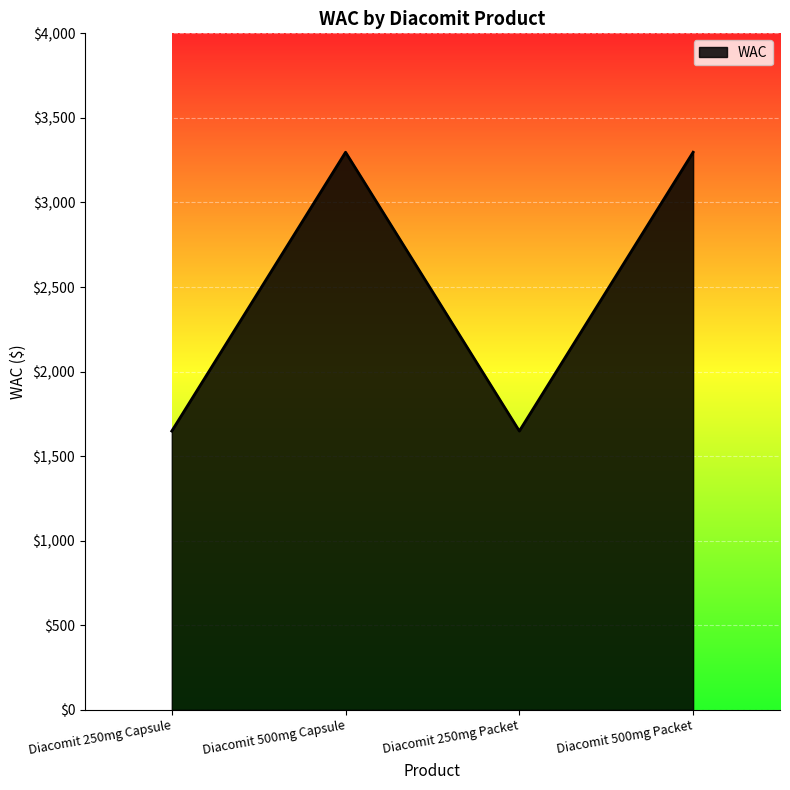

Reading left to right, transcribe all the data shown in this chart.

1648.5	3297.0	1648.5	3297.0